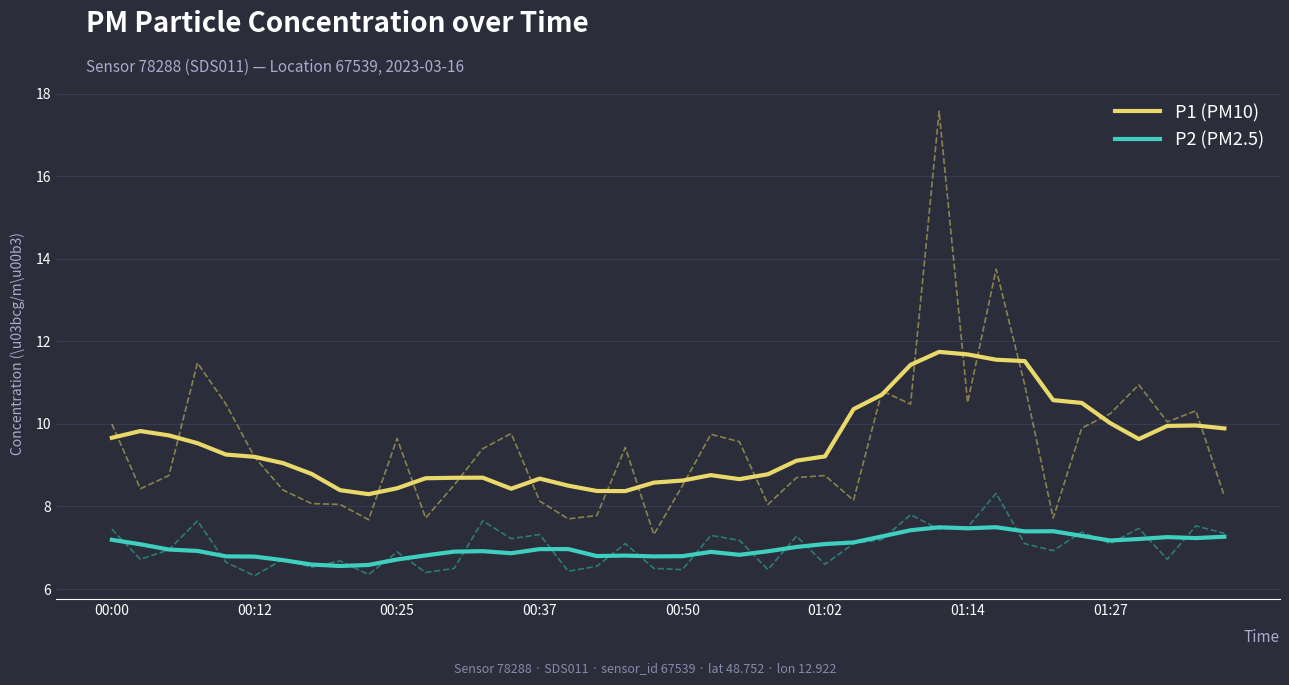

True or false: P2 (PM2.5) and P1 (PM10) intersect in this chart.

False